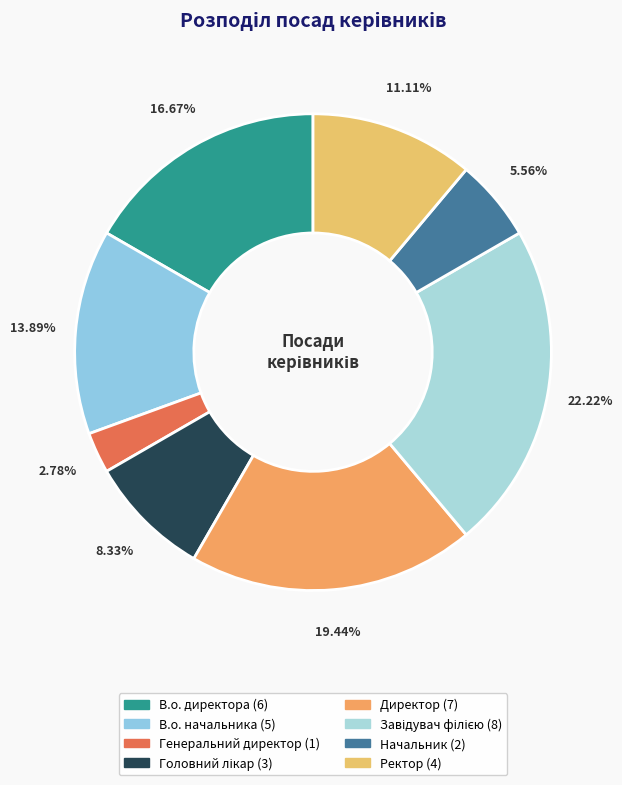

To the nearest percent, what portion does Завідувач філією represent?

22%